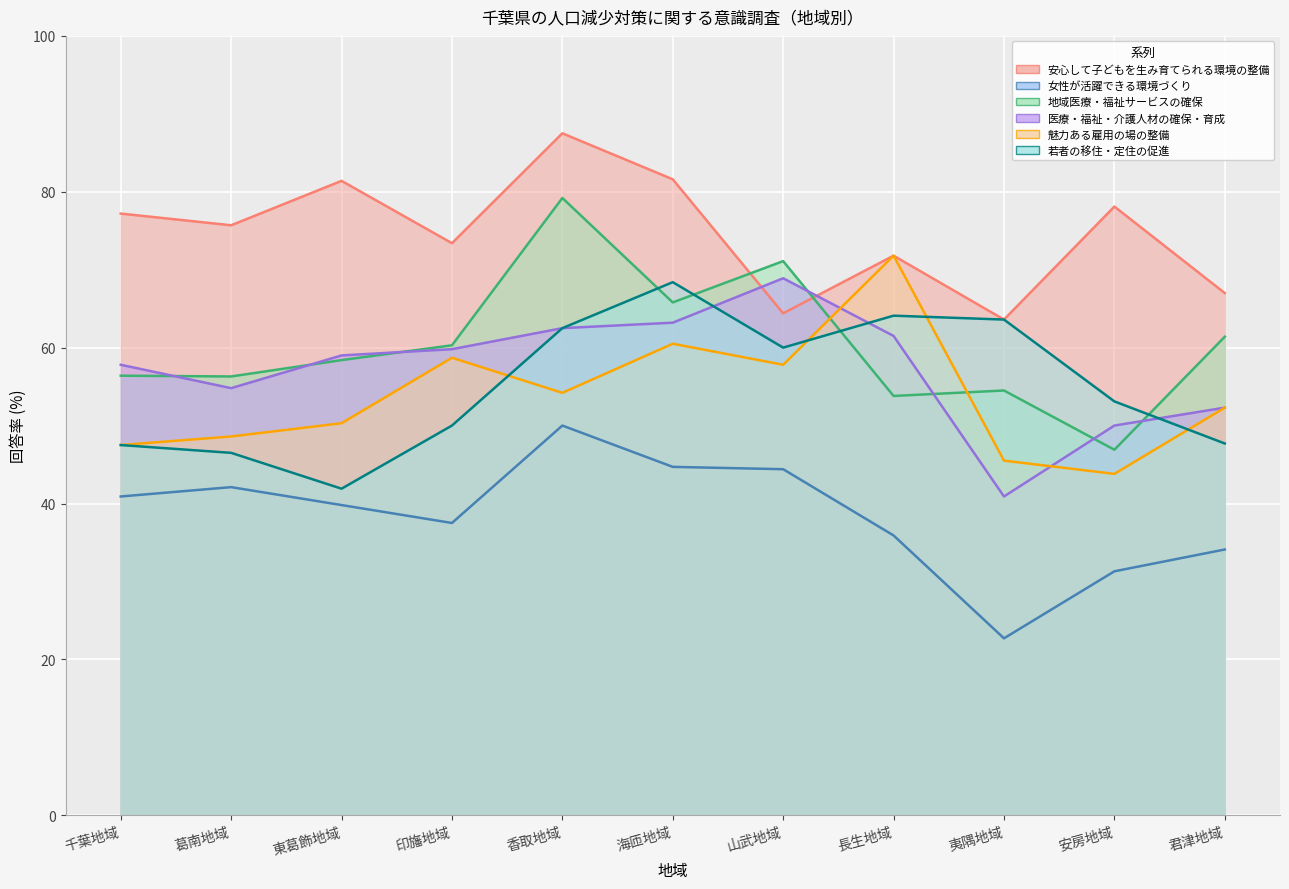

Reading left to right, extract all data points from this chart.

安心して子どもを生み育てられる環境の整備: 千葉地域=77.2	葛南地域=75.7	東葛飾地域=81.4	印旛地域=73.4	香取地域=87.5	海匝地域=81.6	山武地域=64.4	長生地域=71.8	夷隅地域=63.6	安房地域=78.1	君津地域=67.0
女性が活躍できる環境づくり: 千葉地域=40.9	葛南地域=42.1	東葛飾地域=39.8	印旛地域=37.5	香取地域=50.0	海匝地域=44.7	山武地域=44.4	長生地域=35.9	夷隅地域=22.7	安房地域=31.3	君津地域=34.1
地域医療・福祉サービスの確保: 千葉地域=56.4	葛南地域=56.3	東葛飾地域=58.4	印旛地域=60.3	香取地域=79.2	海匝地域=65.8	山武地域=71.1	長生地域=53.8	夷隅地域=54.5	安房地域=46.9	君津地域=61.4
医療・福祉・介護人材の確保・育成: 千葉地域=57.8	葛南地域=54.8	東葛飾地域=59.0	印旛地域=59.8	香取地域=62.5	海匝地域=63.2	山武地域=68.9	長生地域=61.5	夷隅地域=40.9	安房地域=50.0	君津地域=52.3
魅力ある雇用の場の整備: 千葉地域=47.5	葛南地域=48.6	東葛飾地域=50.3	印旛地域=58.7	香取地域=54.2	海匝地域=60.5	山武地域=57.8	長生地域=71.8	夷隅地域=45.5	安房地域=43.8	君津地域=52.3
若者の移住・定住の促進: 千葉地域=47.5	葛南地域=46.5	東葛飾地域=41.9	印旛地域=50.0	香取地域=62.5	海匝地域=68.4	山武地域=60.0	長生地域=64.1	夷隅地域=63.6	安房地域=53.1	君津地域=47.7